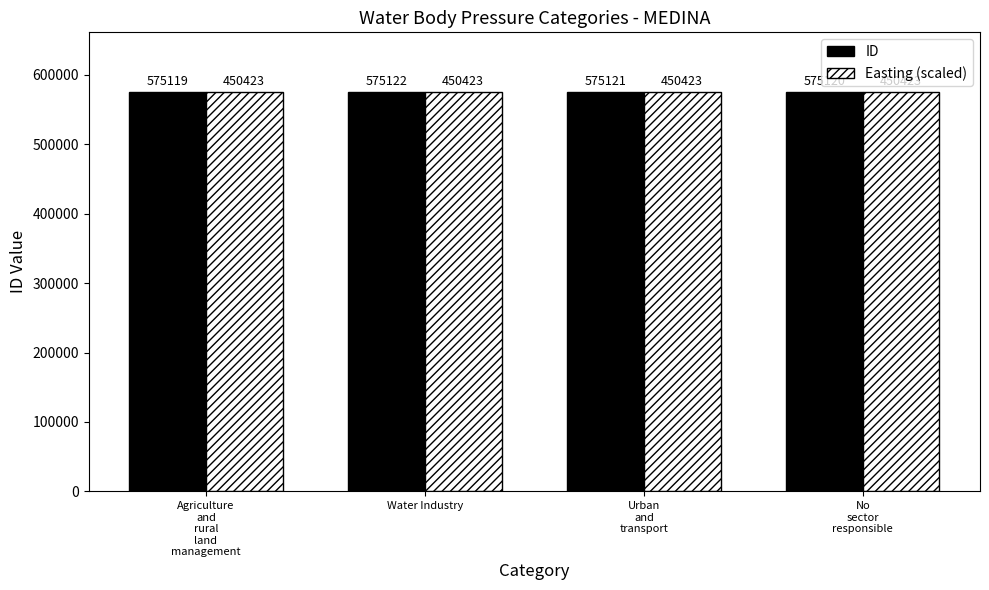

List the series in order of their peak value, highest first.

ID, Easting (scaled)